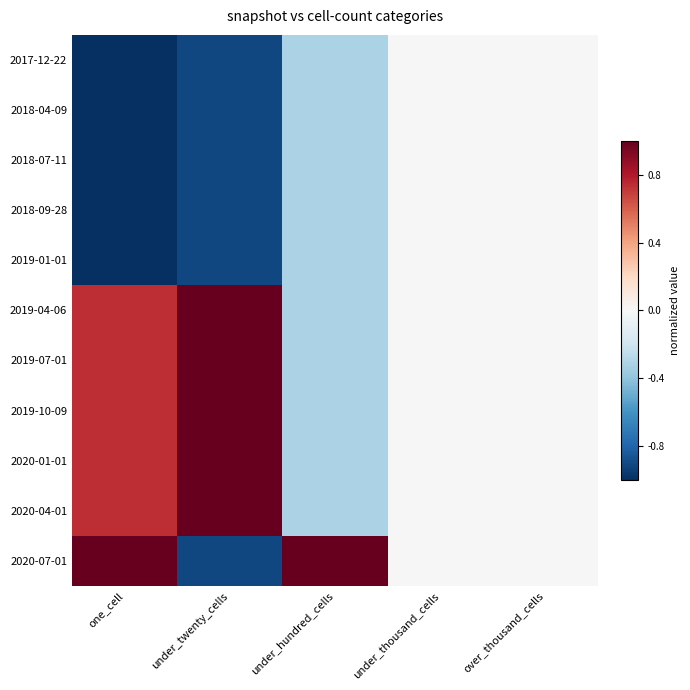

Rank the series at over_thousand_cells from highest to lowest value.

2017-12-22, 2018-04-09, 2018-07-11, 2018-09-28, 2019-01-01, 2019-04-06, 2019-07-01, 2019-10-09, 2020-01-01, 2020-04-01, 2020-07-01